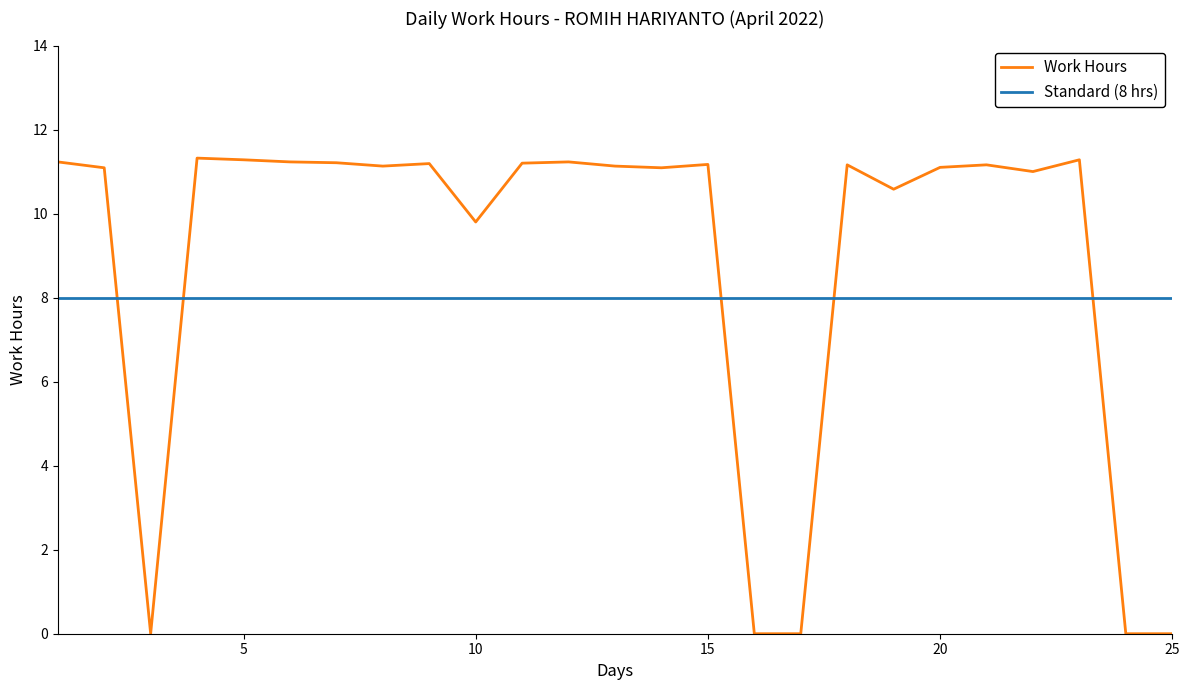

List the series in order of their peak value, highest first.

Work Hours, Standard (8 hrs)